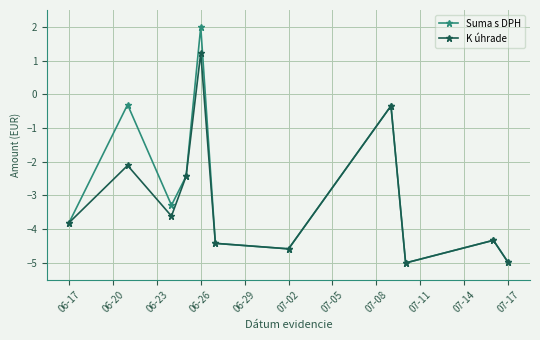

Rank the series by their maximum value, from lowest to highest.

K úhrade, Suma s DPH